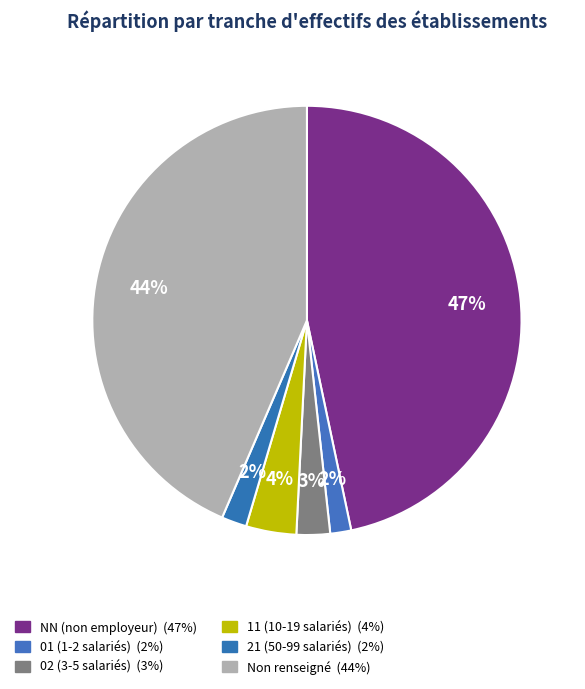

How many slices are in this pie chart?

6